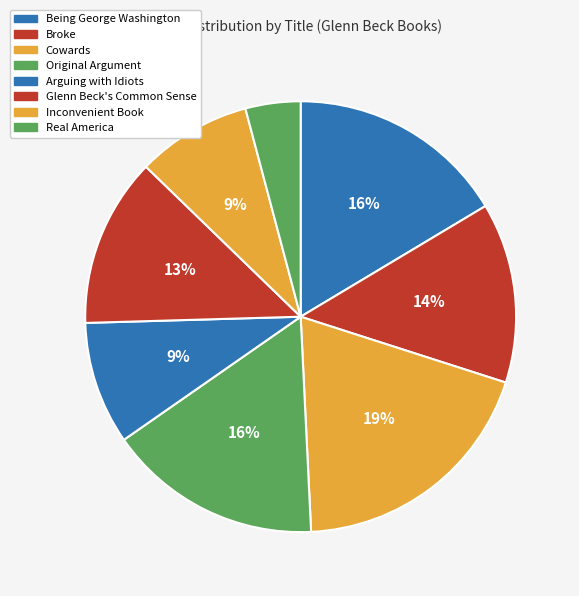

Between Being George Washington and Arguing with Idiots, which is larger?

Being George Washington